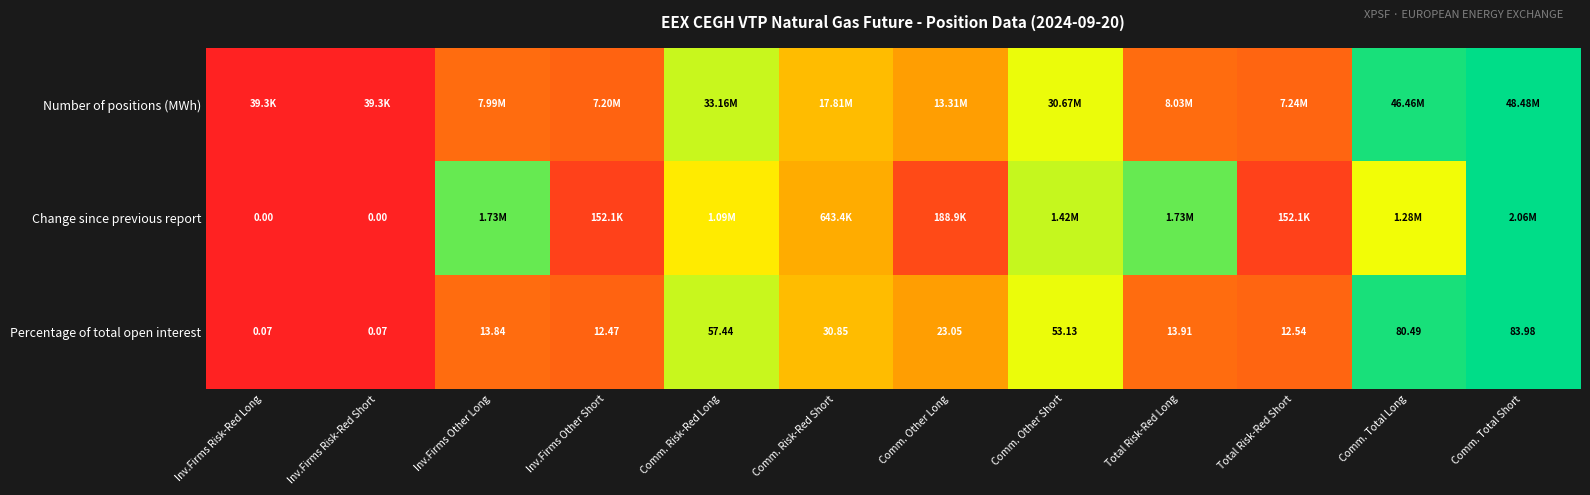

At how many categories does at least one series exceed 0?

10